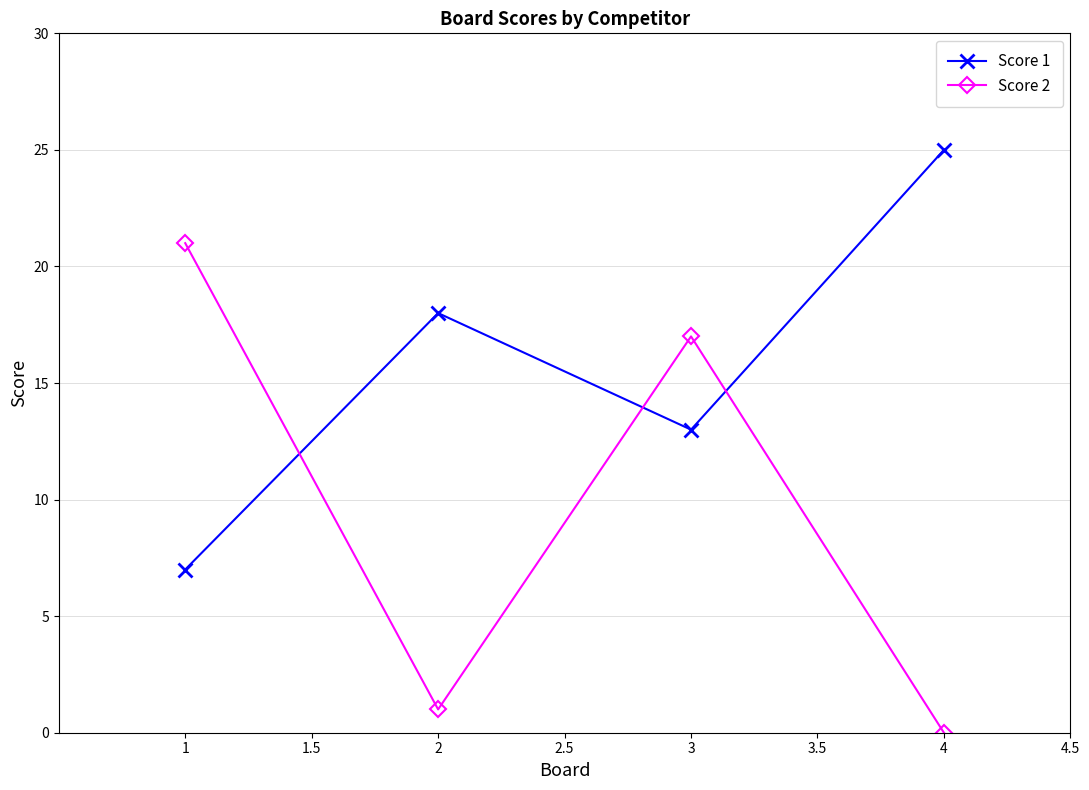

What is the value of the Score 2 point at the 3rd from the left?

17